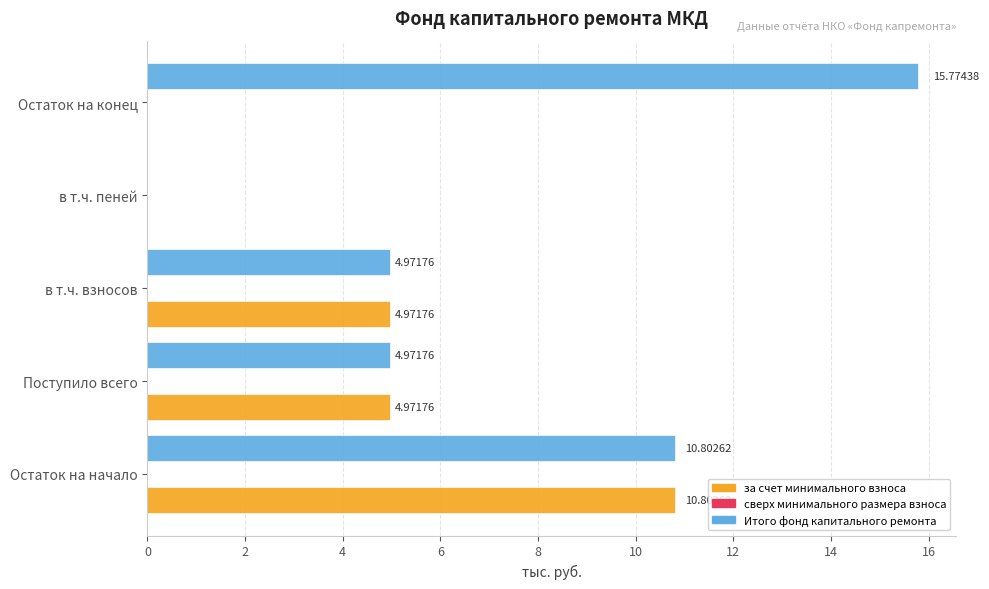

At which label does Итого фонд капитального ремонта reach its peak?

Остаток на конец